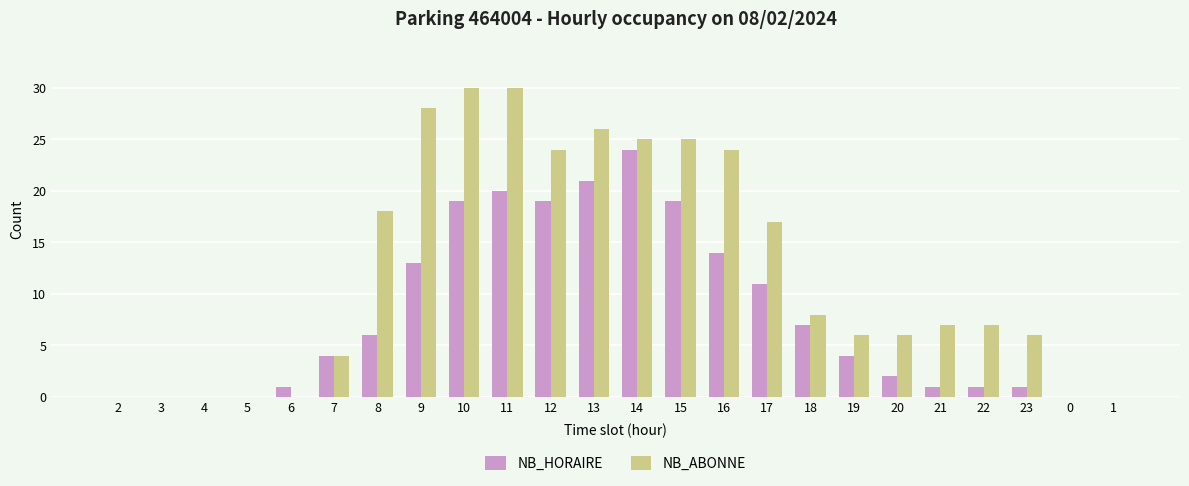

Between 3 and 8, which series saw the biggest shift?

NB_ABONNE